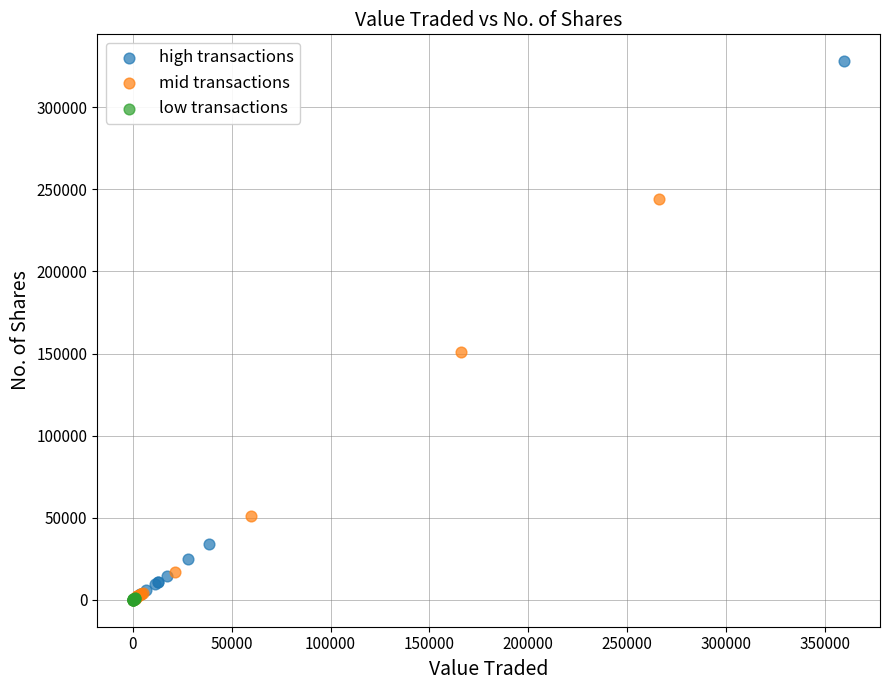

Which series has the widest spread of Y values?

high transactions